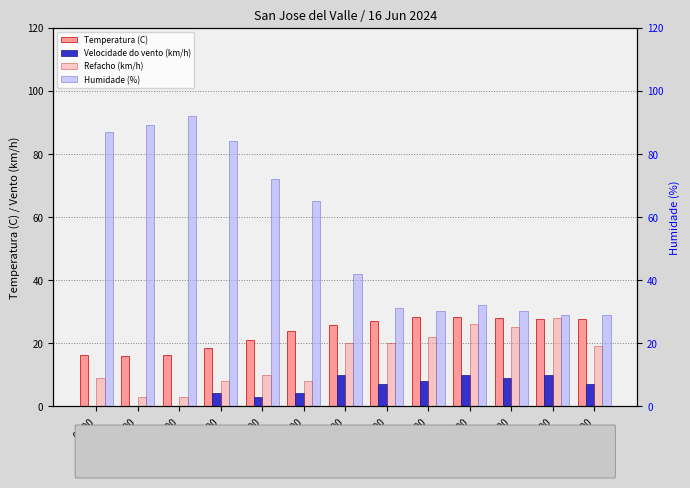

How many bars are there in each group?

4